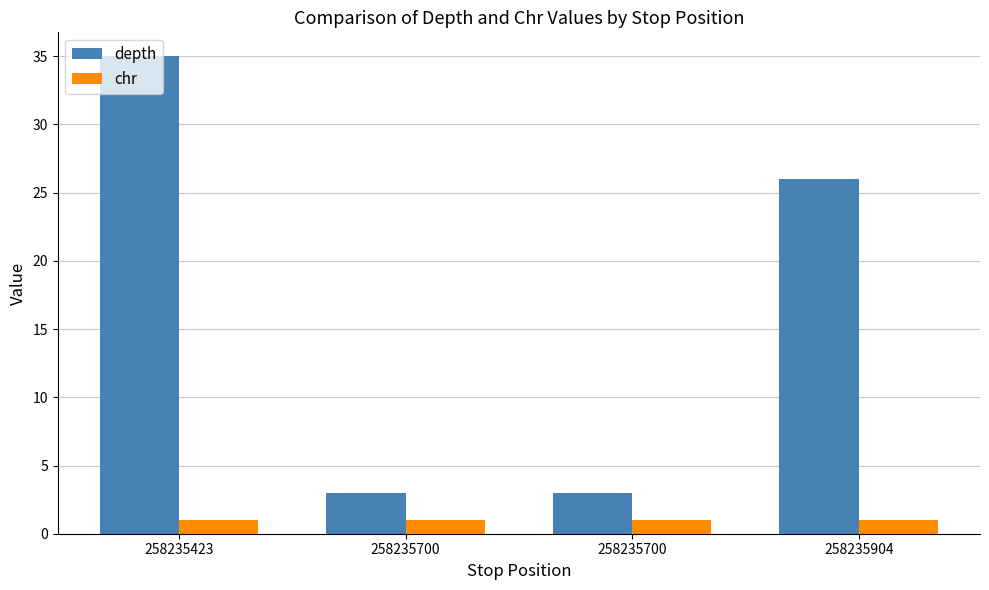

Reading left to right, extract all data points from this chart.

depth: 258235423=35	258235700=3	258235700=3	258235904=26
chr: 258235423=1	258235700=1	258235700=1	258235904=1